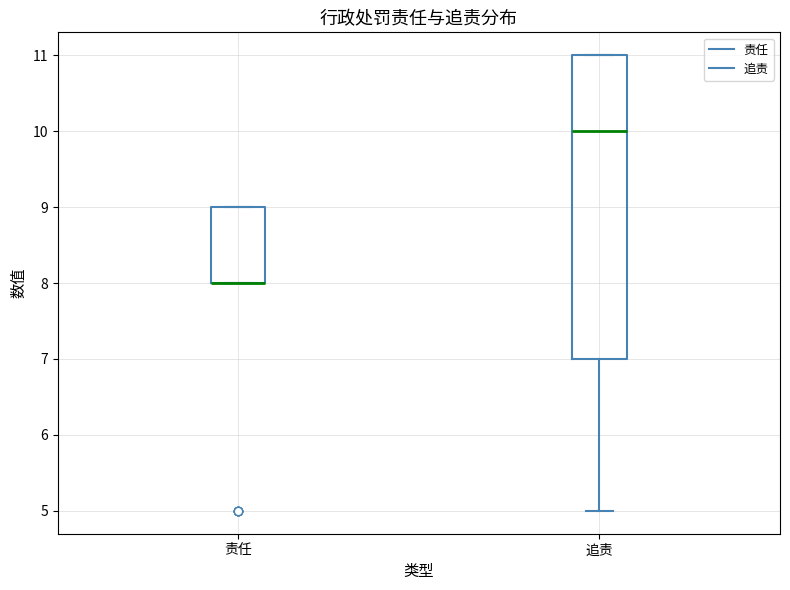

Reading left to right, transcribe this box plot: for each box, give where its median line is, the range the box spans, and where its two whiskers end, as read against the y-axis. The values are not printed on the chart, so give them approximately, as read against the axis.

责任: median 8 (drawn on the box's lower edge), box 8 to 9, whiskers 8 to 9
追责: median 10, box 7 to 11, whiskers 5 to 11